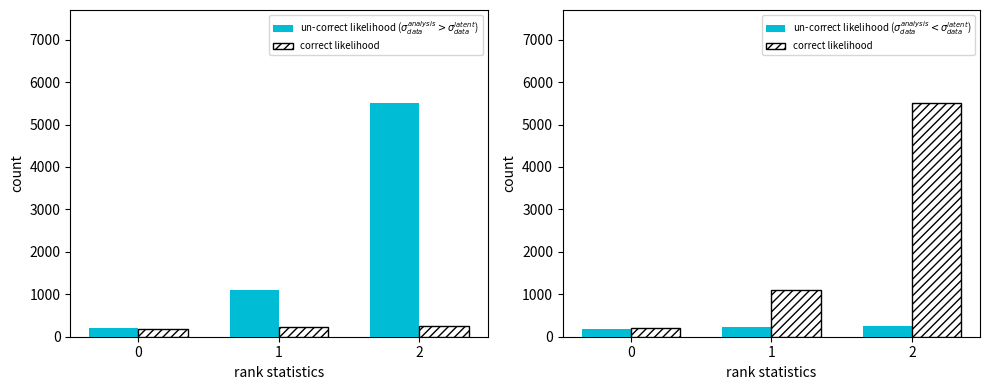

Is it true that un-correct likelihood ($\sigma_{data}^{analysis} < \sigma_{data}^{latent}$) equals 243.4 at 2?

True